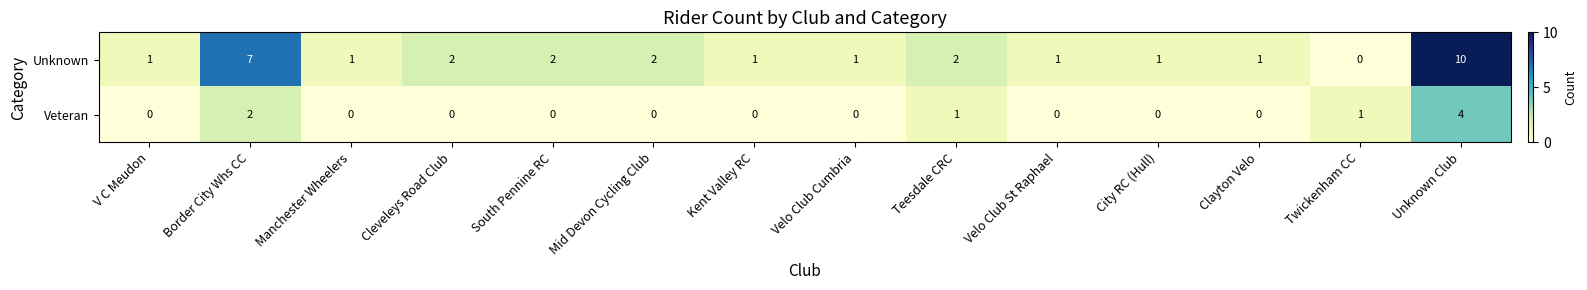

What is the difference between the maximum and minimum values in the Unknown series?

10